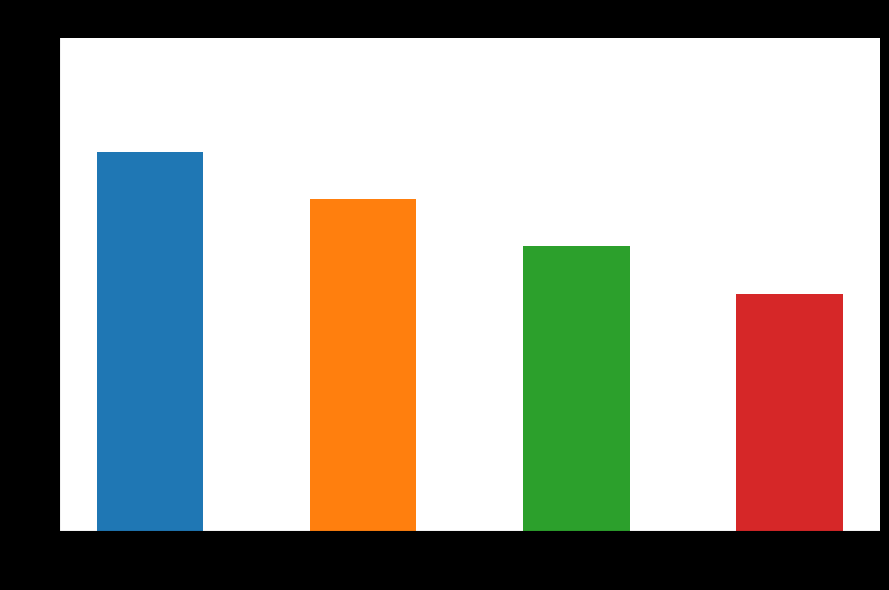

List the labels in order of value, smallest first.

Compact Disk, Audio Download, Trade Paperback, eBook